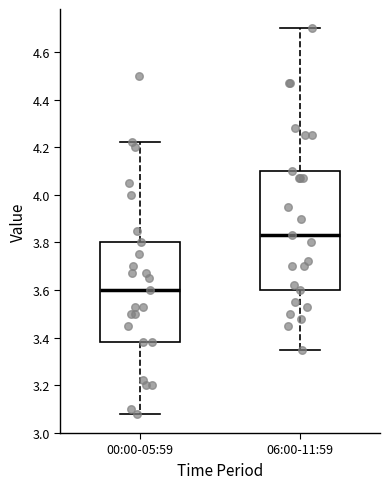

Reading left to right, transcribe this box plot: for each box, give where its median line is, the range the box spans, and where its two whiskers end, as read against the y-axis. The values are not printed on the chart, so give them approximately, as read against the axis.

00:00-05:59: median 3.60, box 3.38 to 3.80, whiskers 3.08 to 4.22
06:00-11:59: median 3.84, box 3.60 to 4.10, whiskers 3.36 to 4.70